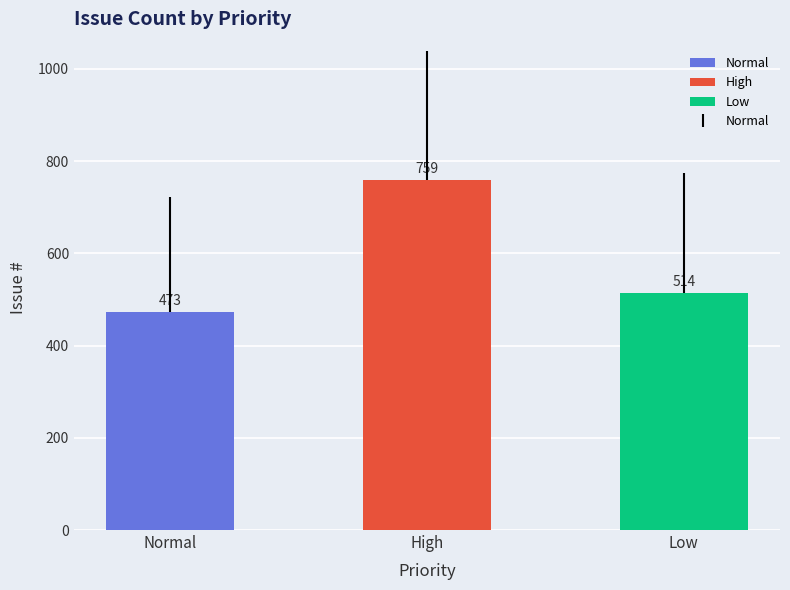

Read the value at Low, to the nearest 50.

500